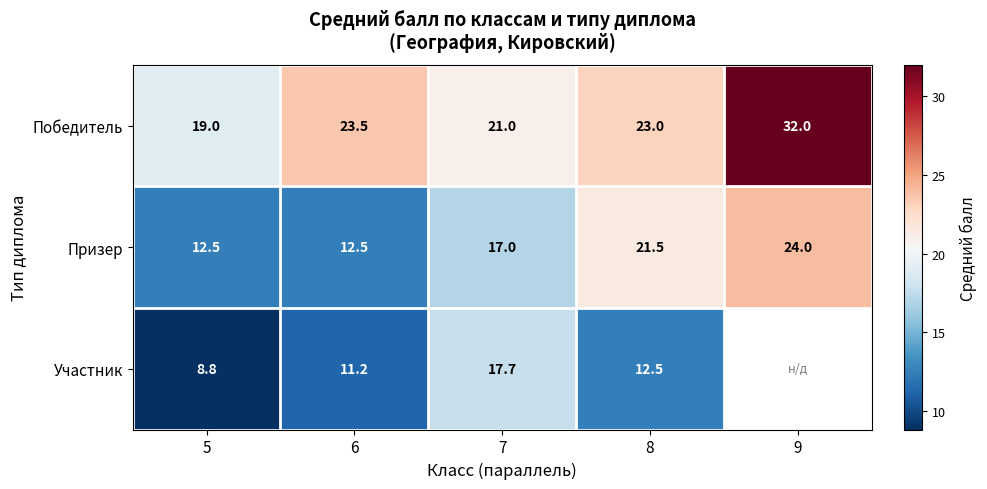

The value of Участник at 5 is 2.9. True or false?

False